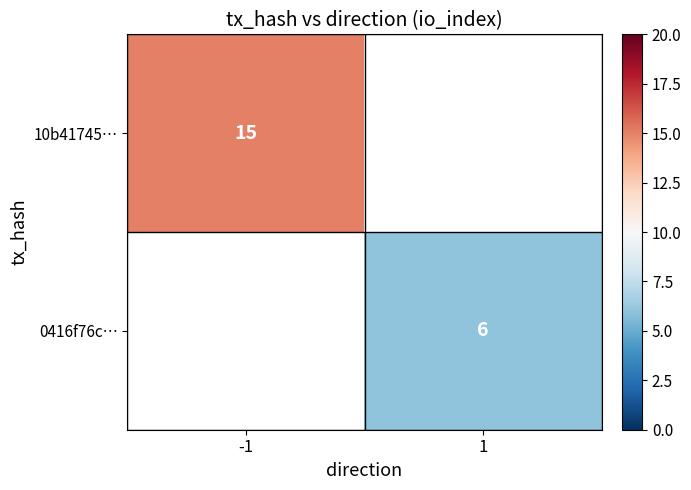

The 10b41745… series shows 15 at -1. True or false?

True